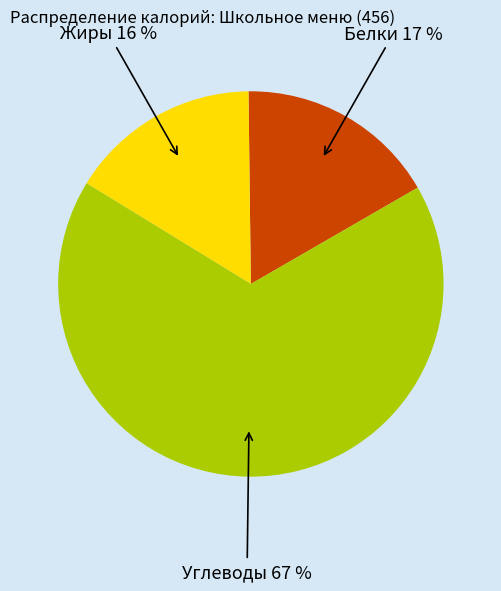

Do Углеводы and Белки together represent more than half of the pie?

Yes